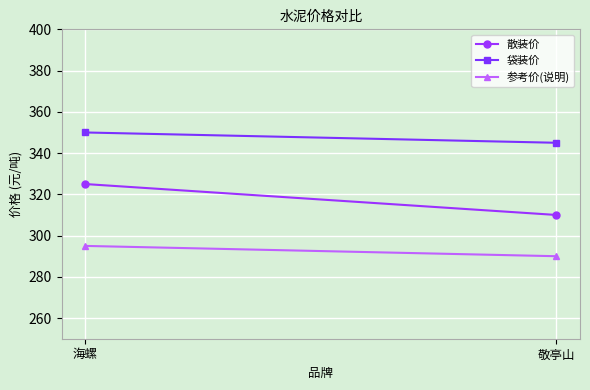

The value of 袋装价 at 海螺 is 469. True or false?

False